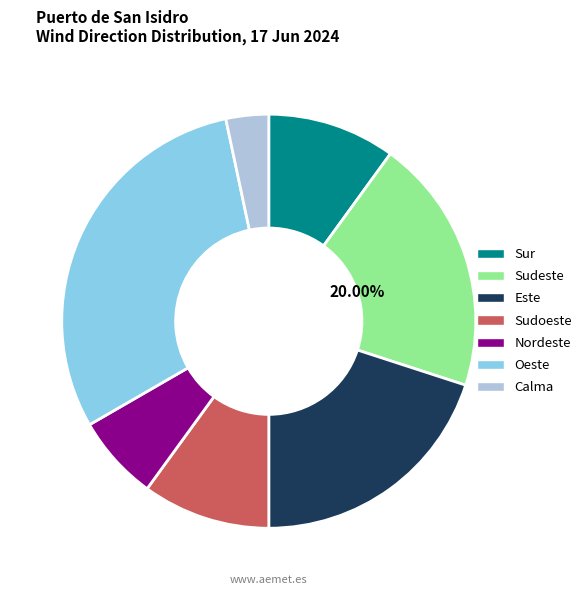

What percentage is the Sudoeste slice, to the nearest percent?

10%